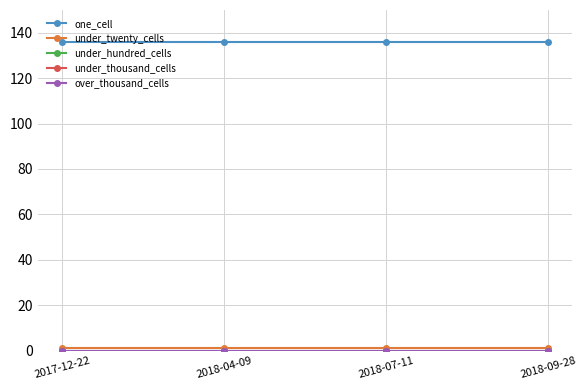

Does the chart have visible grid lines?

Yes